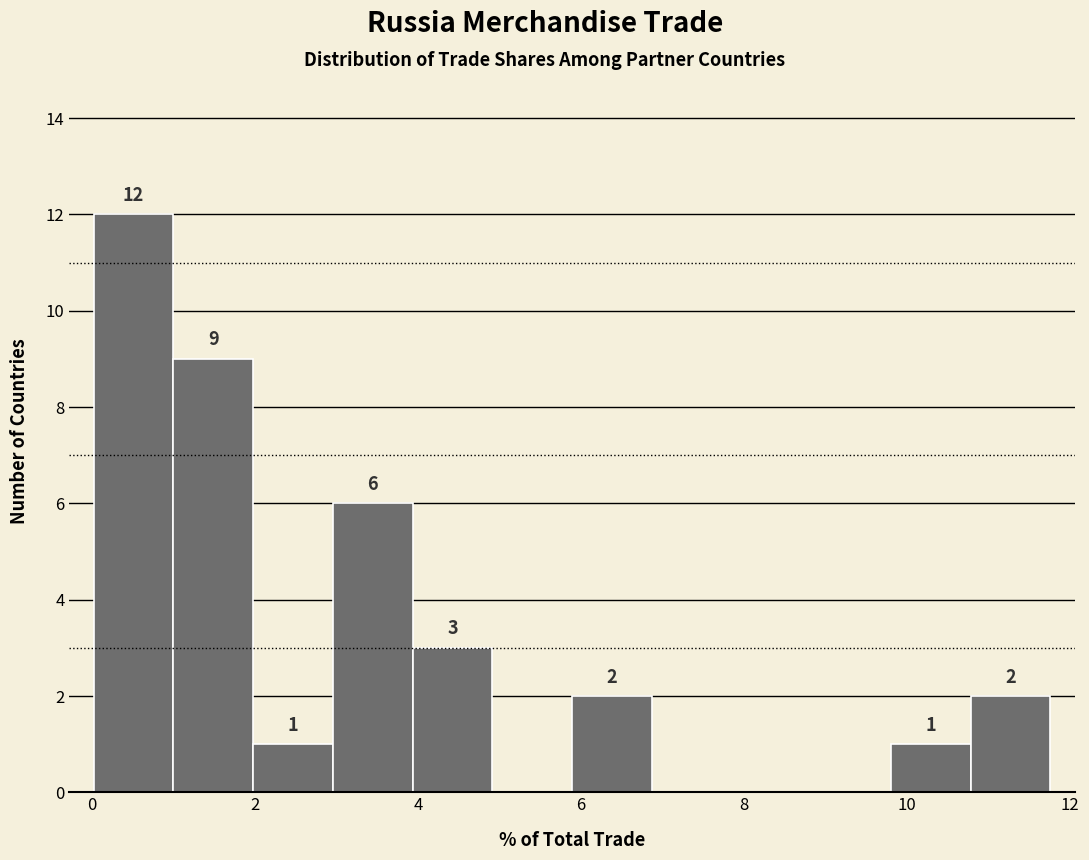

Which range on the x-axis has the tallest bar?

0.0 to 1.0